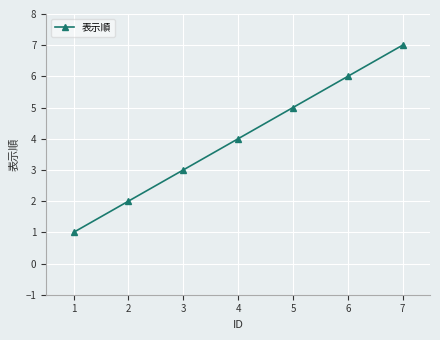

What is the value of the 3rd point from the left?

3